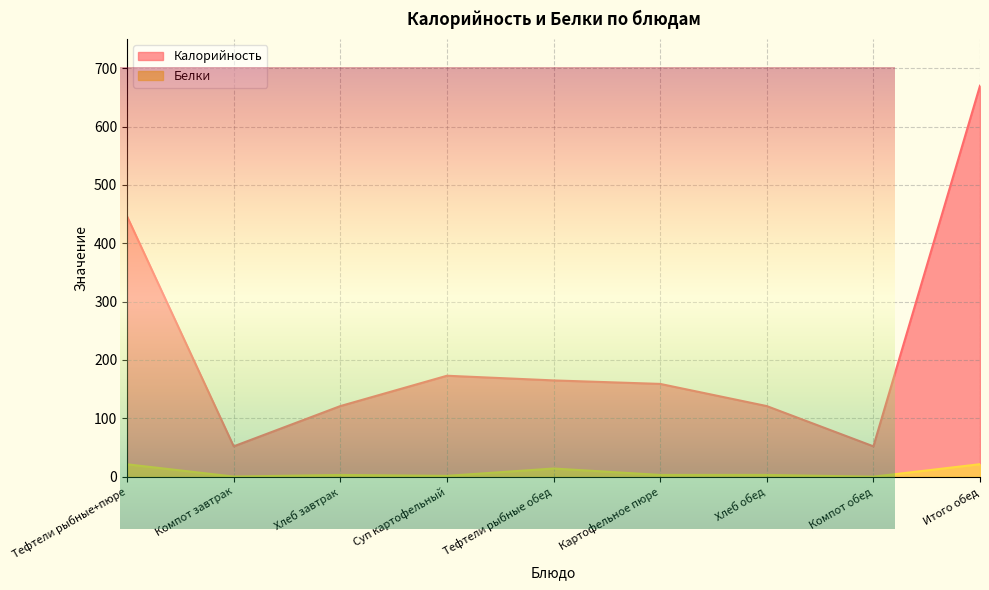

What position from the left is Хлеб обед?

7